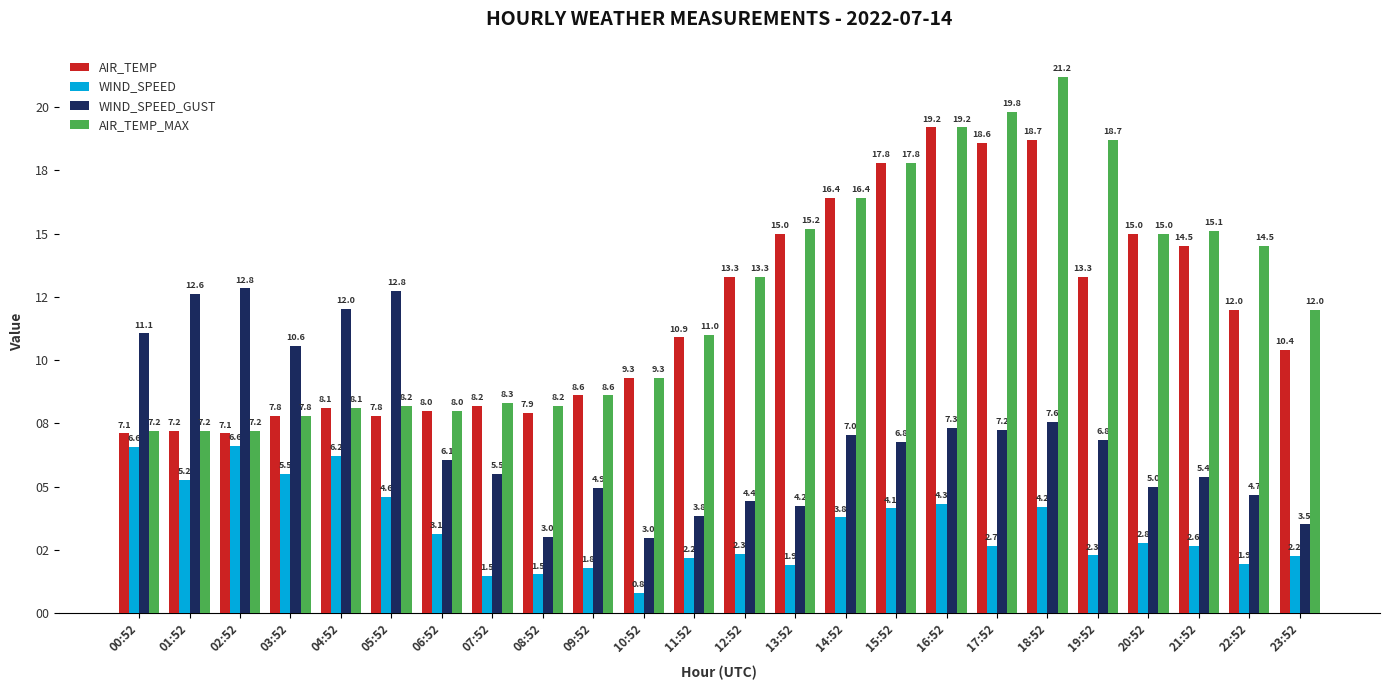

What is the sum of all AIR_TEMP_MAX values?

297.3